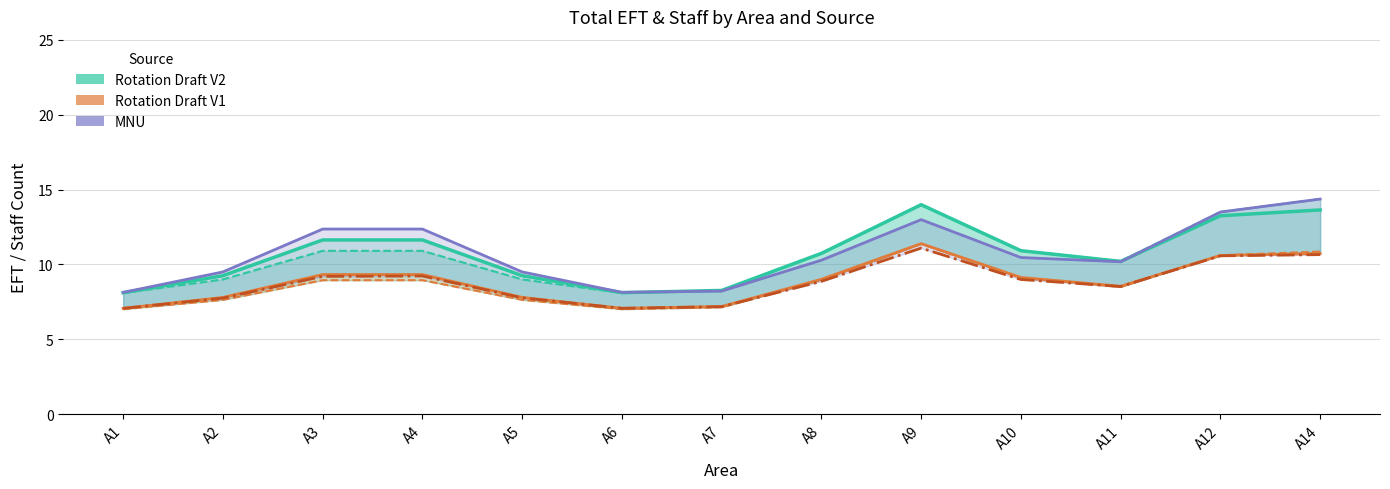

In Rotation Draft V1 – Total Staff, how many points are higher than both neighbors (excluding endpoints)?

1